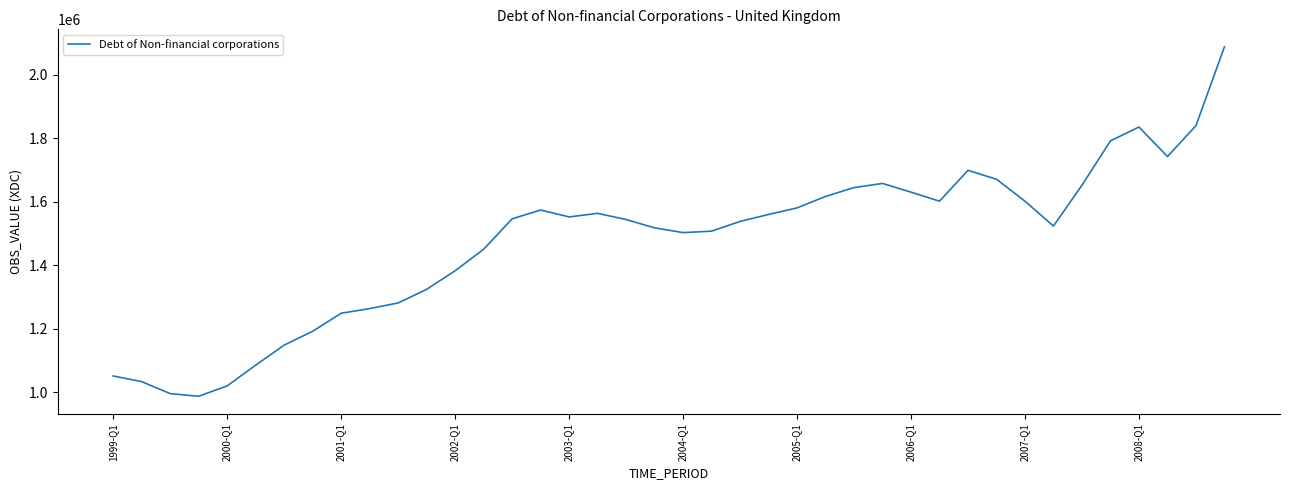

Is this an area chart (filled region under the line)?

No